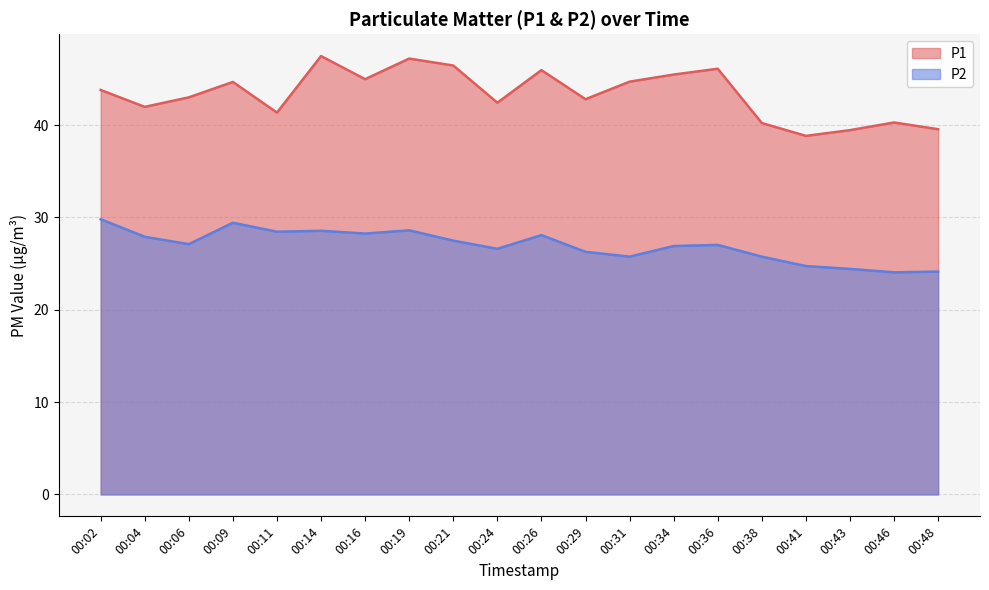

True or false: P1 and P2 cross at least once.

False